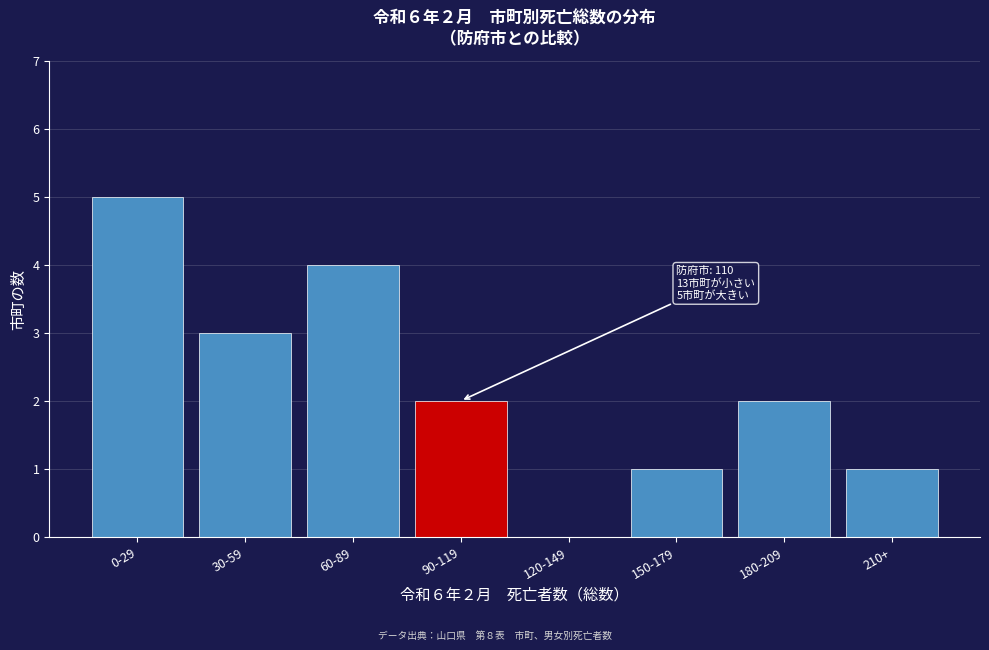

Reading left to right, transcribe all the data shown in this chart.

0-29=5	30-59=3	60-89=4	90-119=2	120-149=0	150-179=1	180-209=2	210+=1